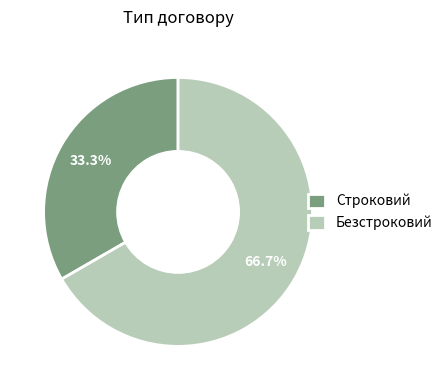

Between Безстроковий and Строковий, which is larger?

Безстроковий